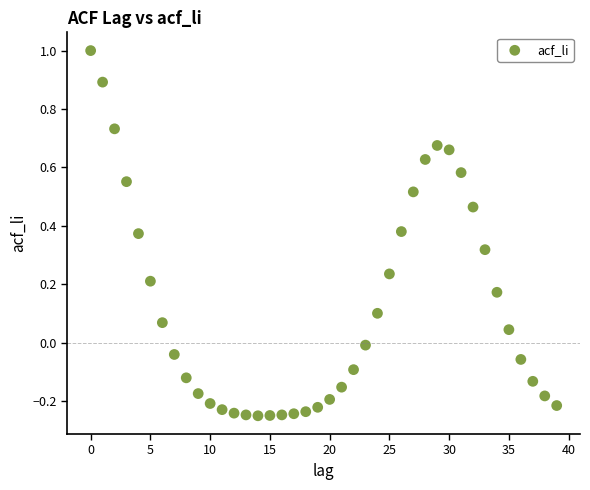

What is the range of Y values (max minus min)?

1.3